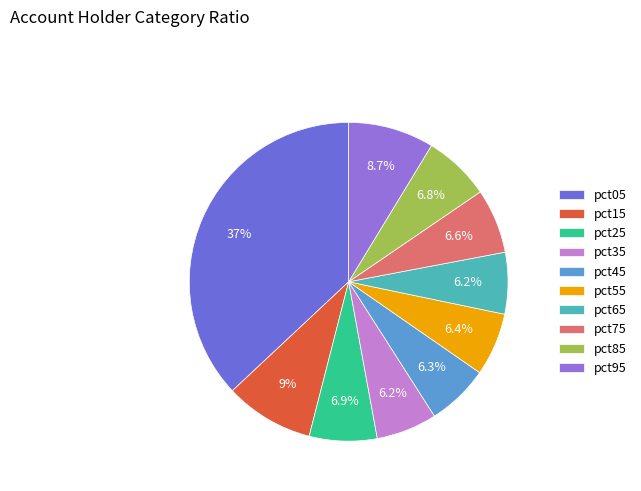

How much of the chart is everything except pct65?

93.8%